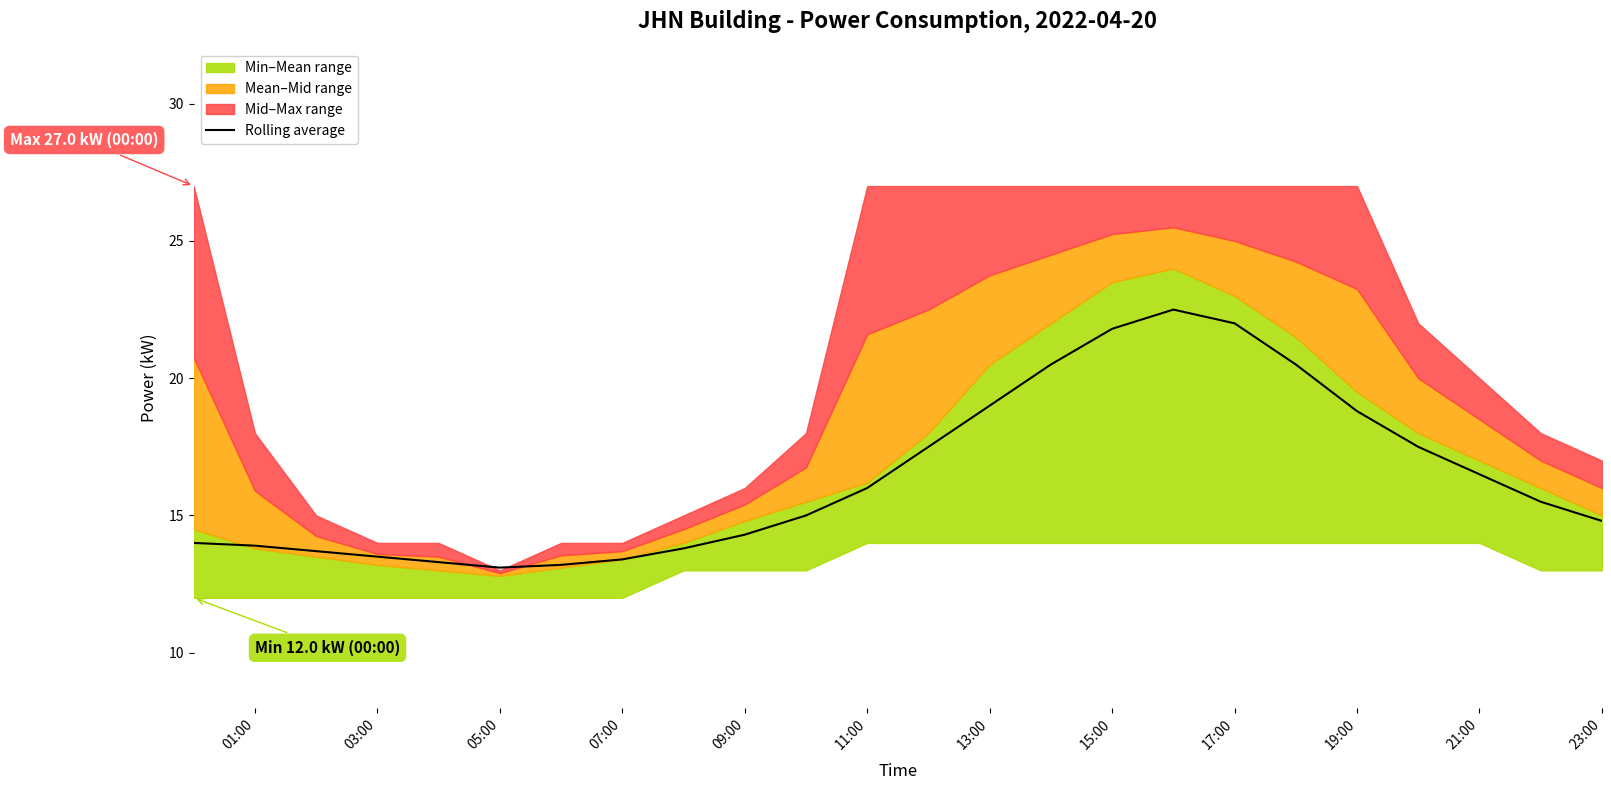

Is it true that Rolling average equals 21.8 at 15:00?

True